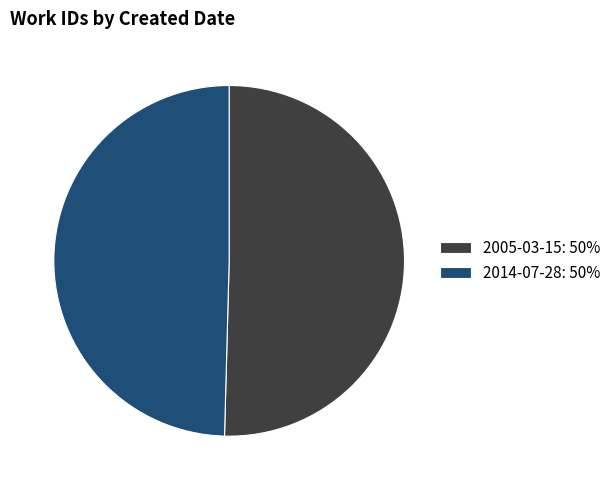

Is it true that 2005-03-15: 50% is 50% of the pie?

True